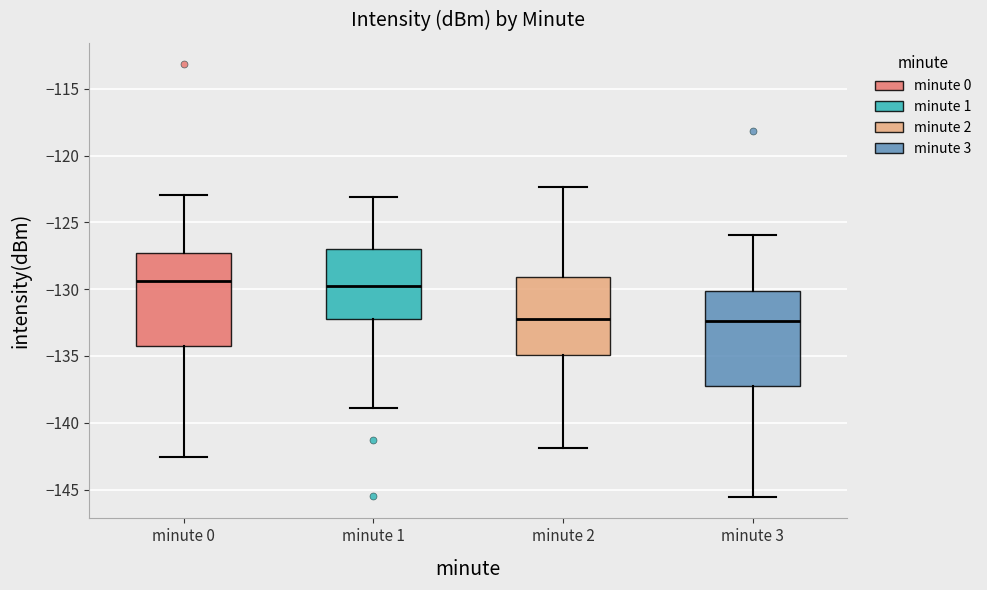

Where does the lower whisker of the box for minute 0 end on the y-axis? The values are not printed on the chart, so give them approximately, as read against the axis.

-142.5